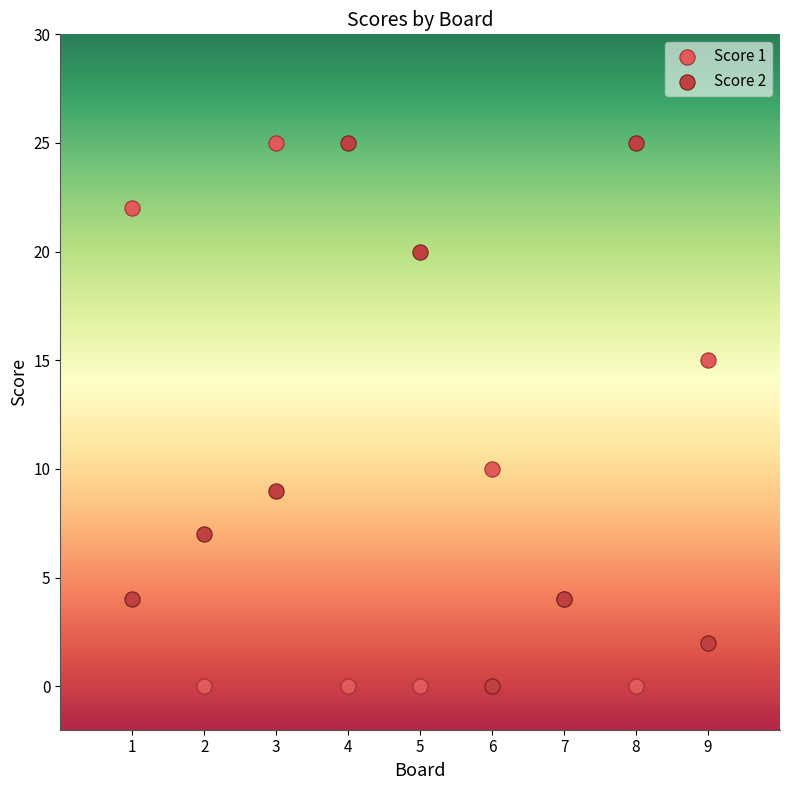

What is the X range (max minus min) for the scatter plot?

8